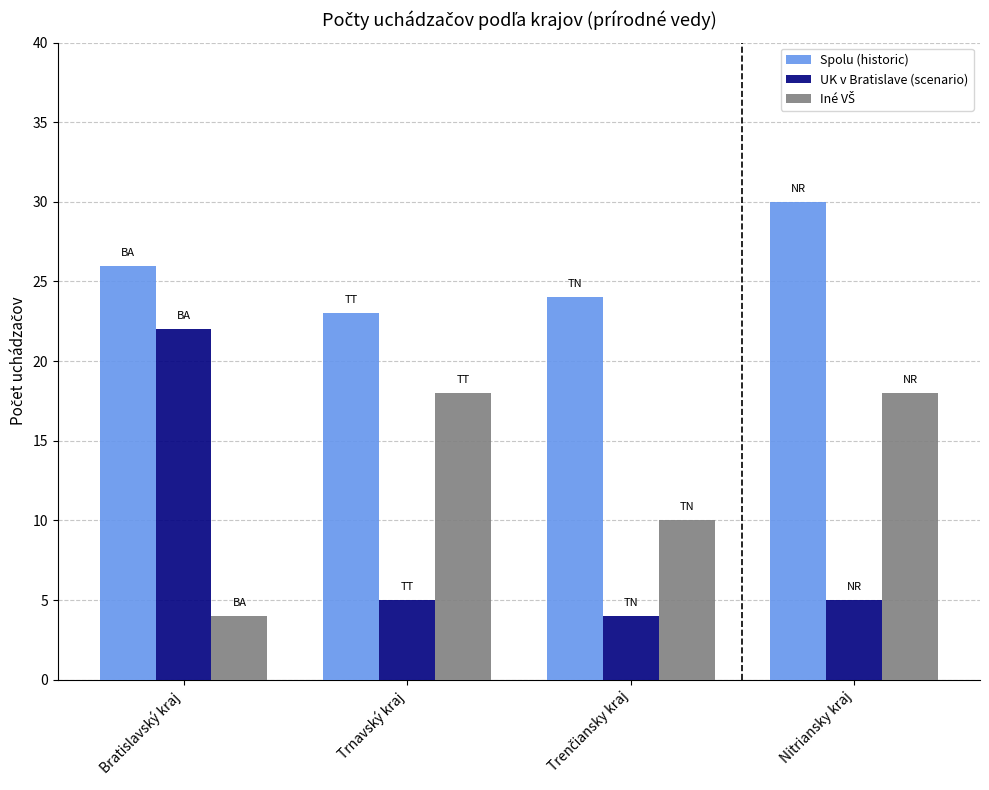

At how many categories does at least one series exceed 20?

4